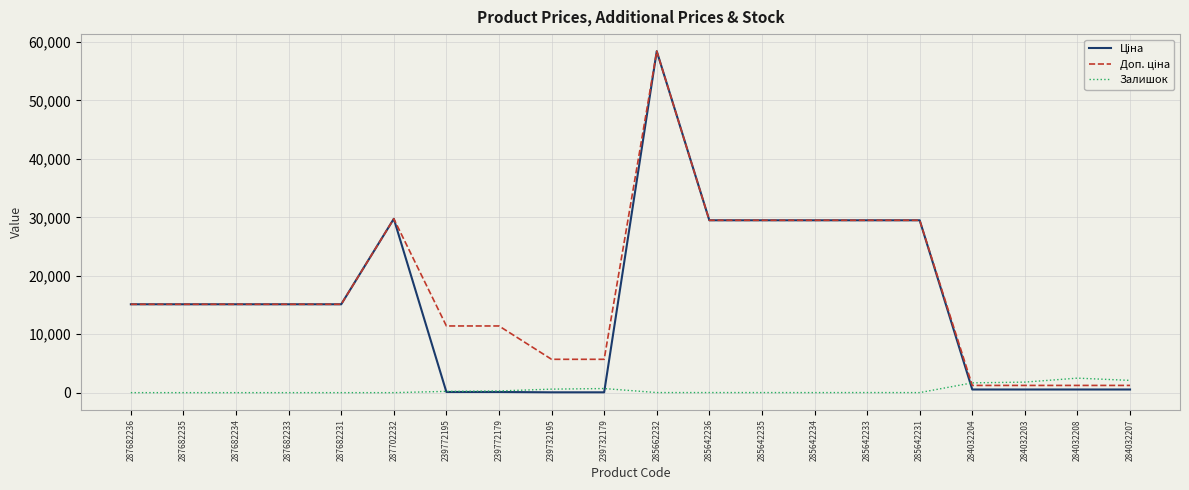

At which category is the sum across all series the highest?

285662232